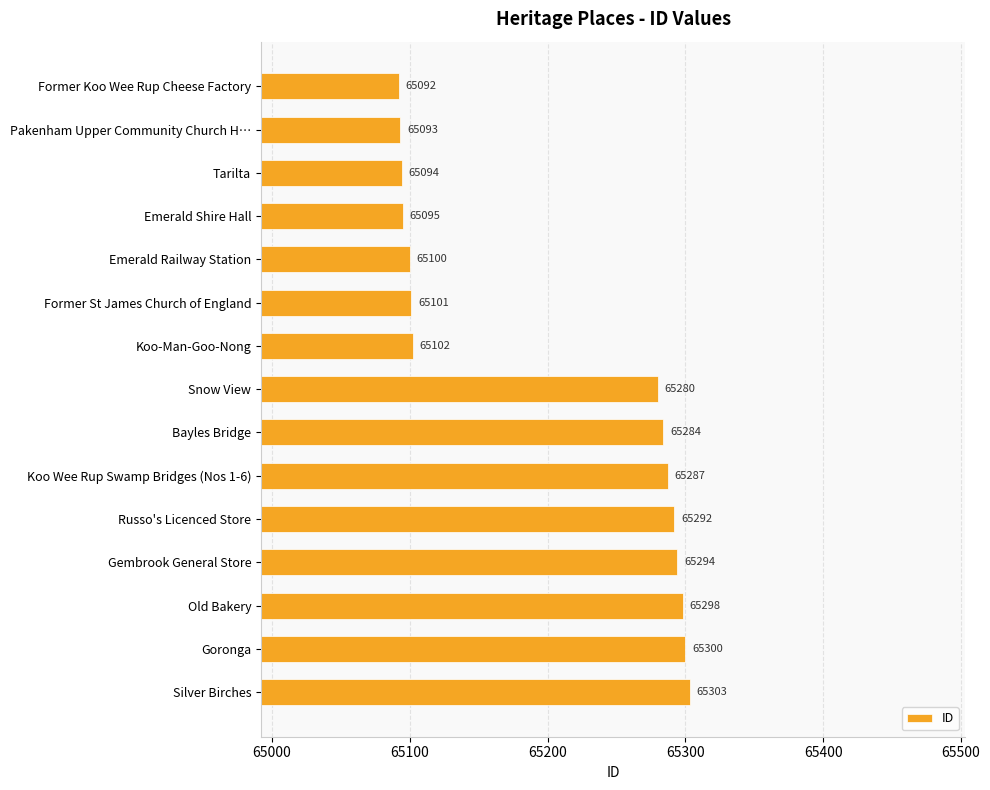

What is the difference between the second highest and second lowest values?

207